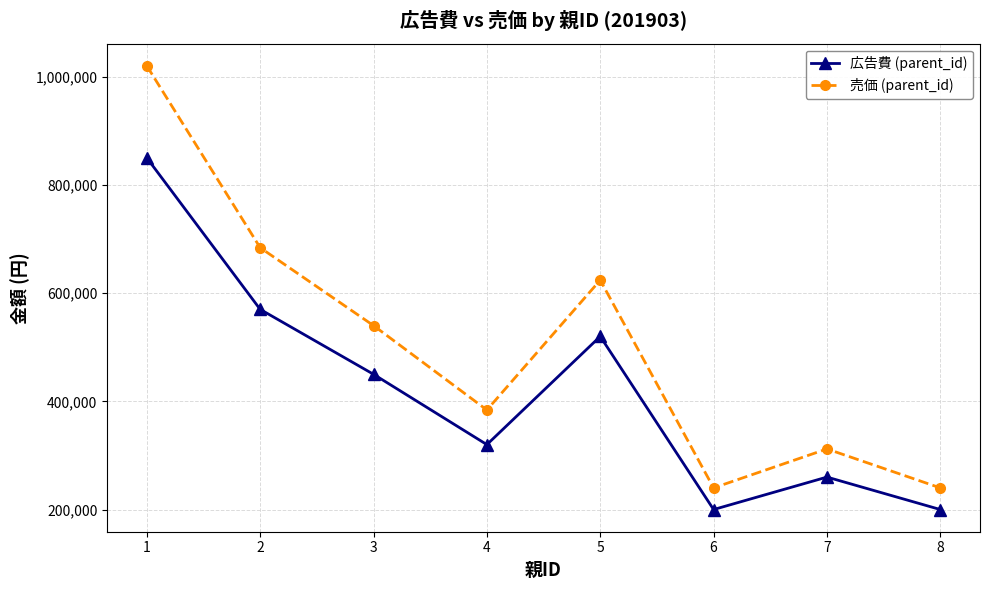

What is the sum of the 広告費 (parent_id) values at 2 and 1?

1420000